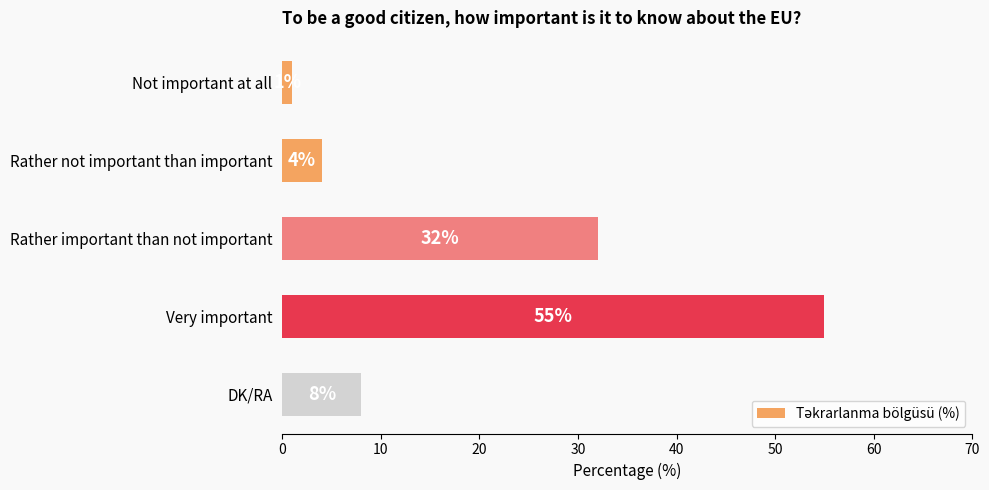

The chart shows a value of 32 at Rather important than not important. True or false?

True